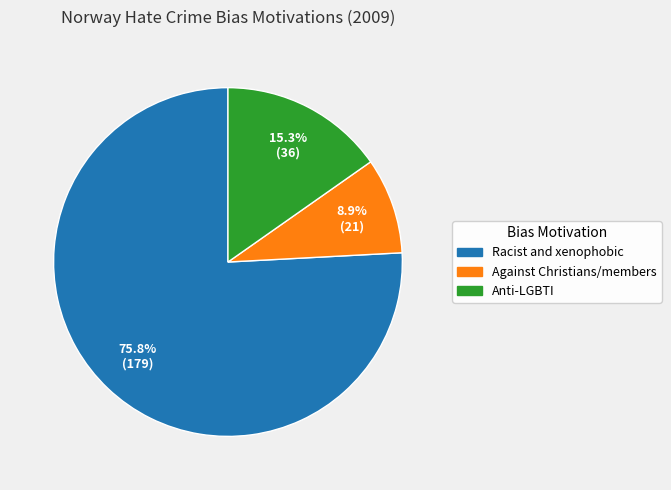

Does any single category account for the majority?

Yes